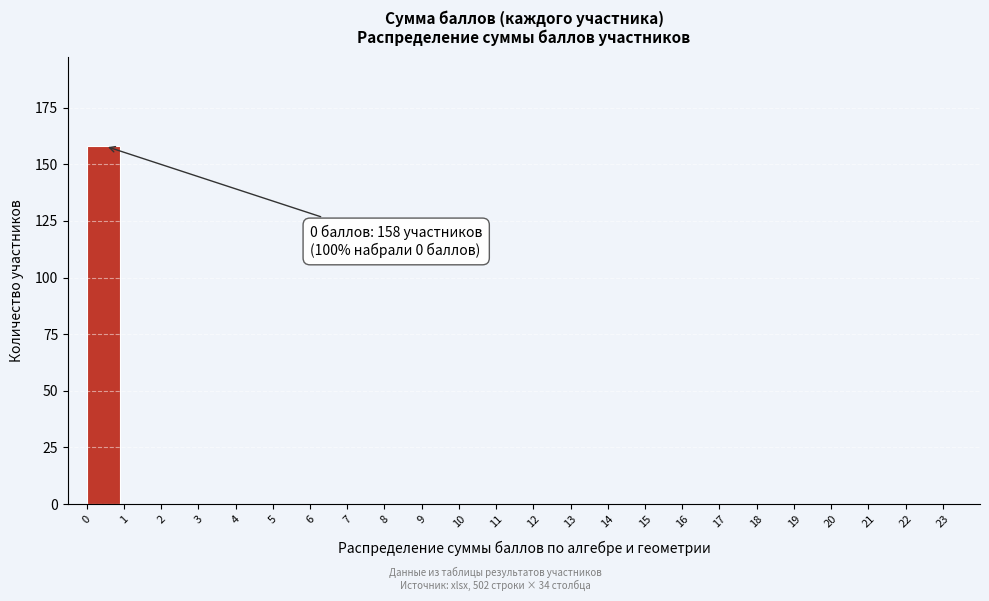

Reading right to left, extract all data points from this chart.

23=0	22=0	21=0	20=0	19=0	18=0	17=0	16=0	15=0	14=0	13=0	12=0	11=0	10=0	9=0	8=0	7=0	6=0	5=0	4=0	3=0	2=0	1=0	0=158